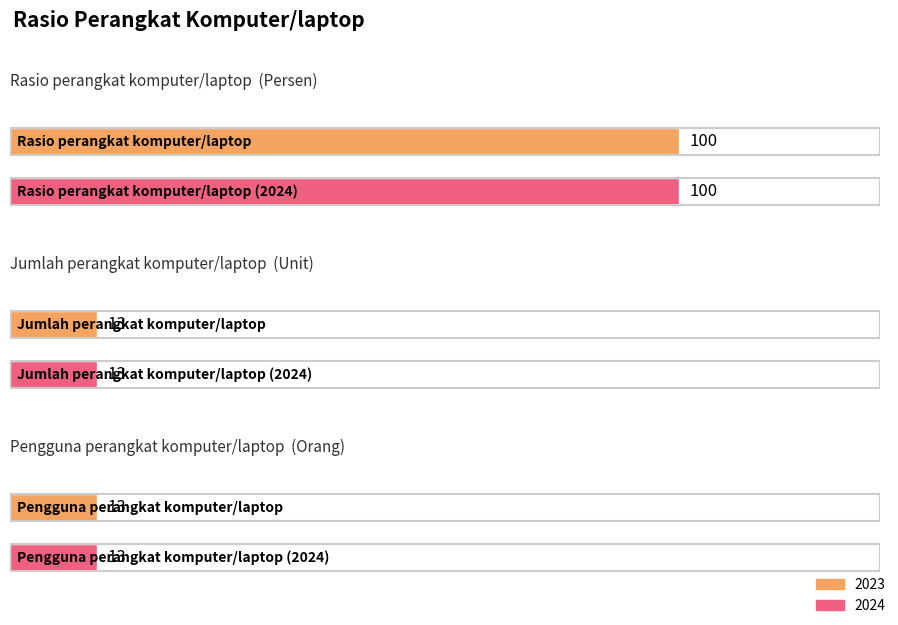

List the series in order of their peak value, highest first.

2023, 2024